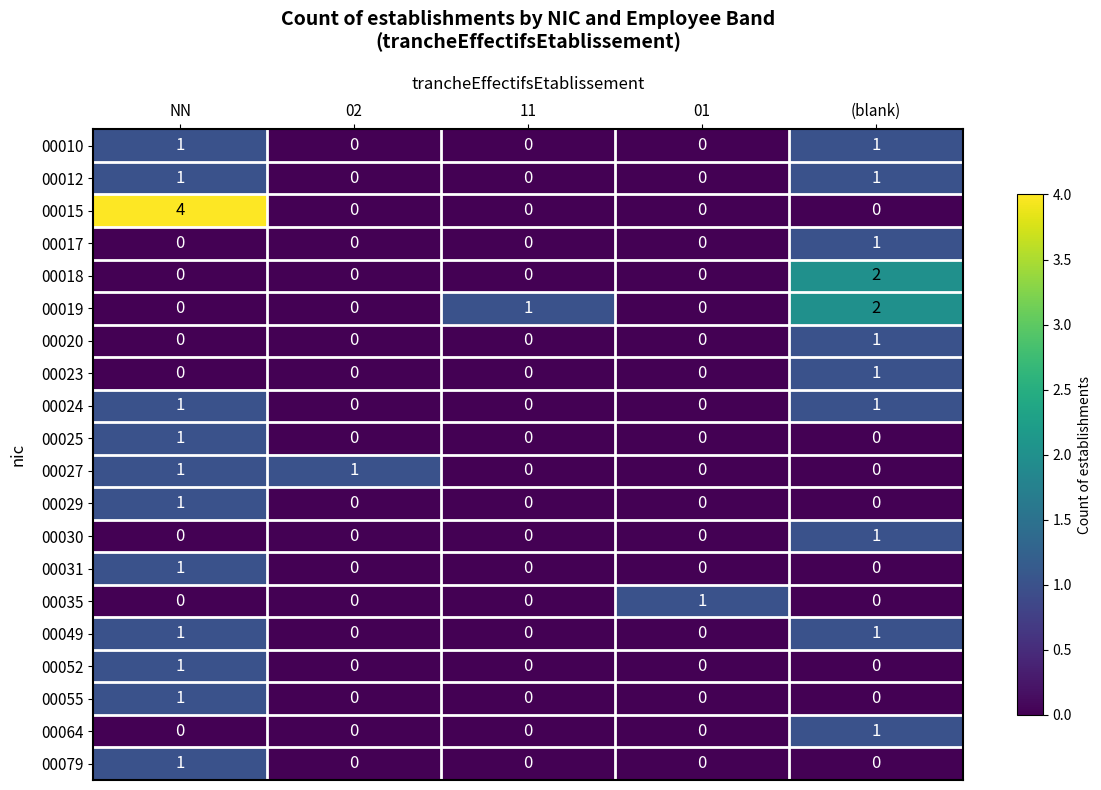

Which series has the largest total across all categories?

00015